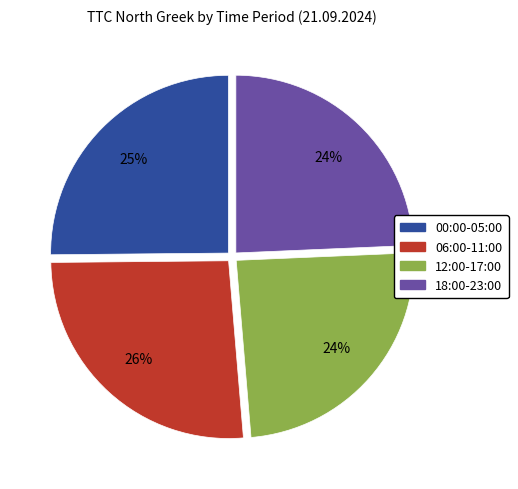

Between 18:00-23:00 and 06:00-11:00, which is larger?

06:00-11:00